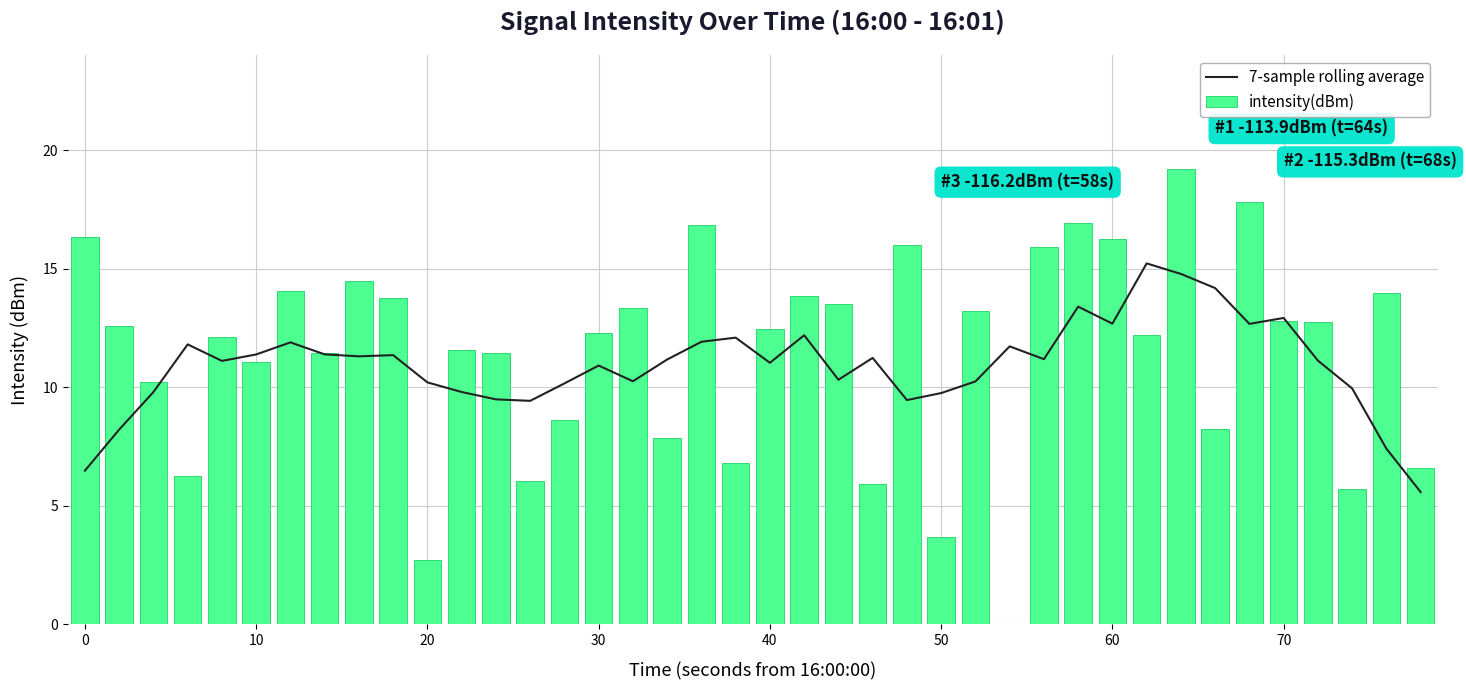

How many series are shown in this chart?

2